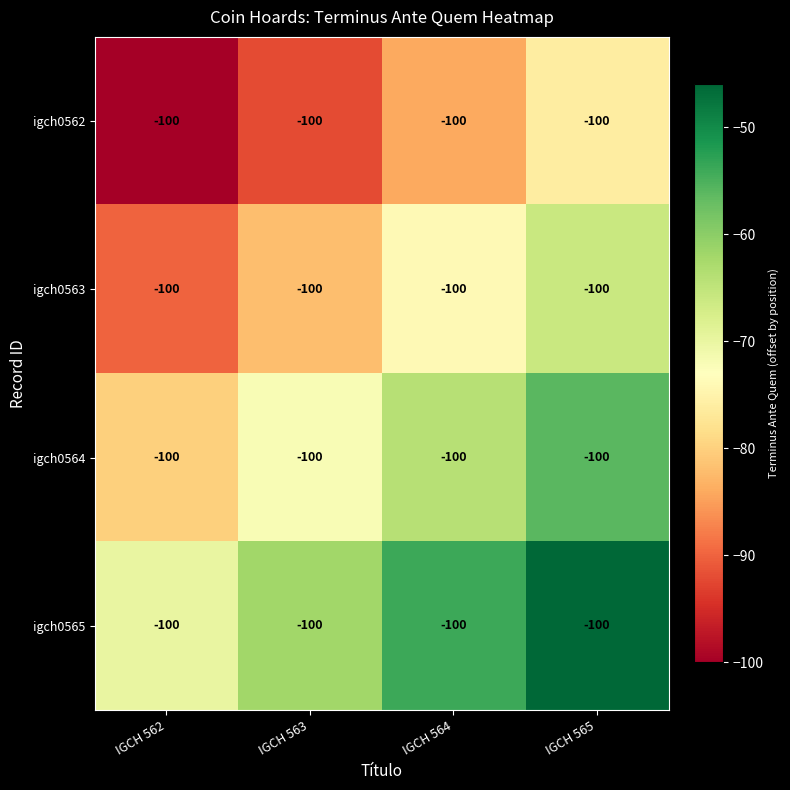

What is the lowest value of the igch0562 series?

-100